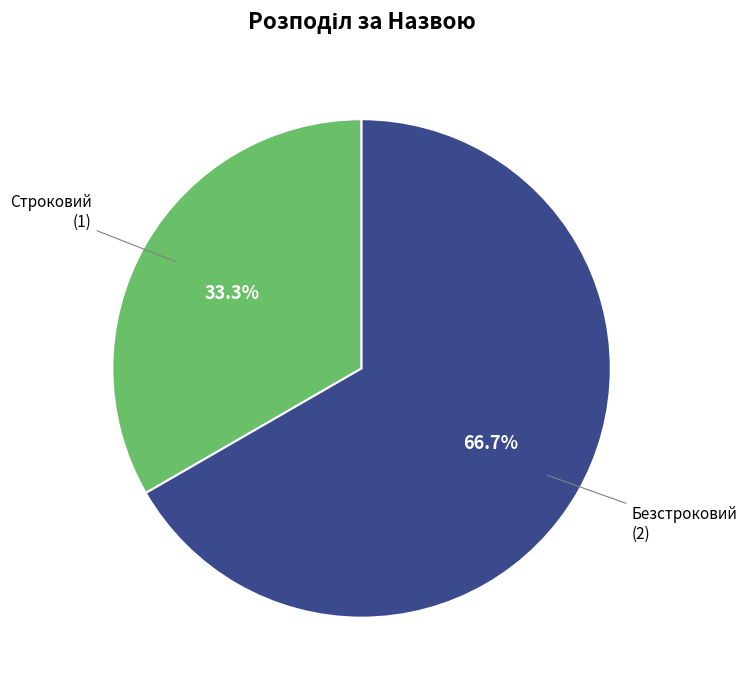

Does any single category account for the majority?

Yes